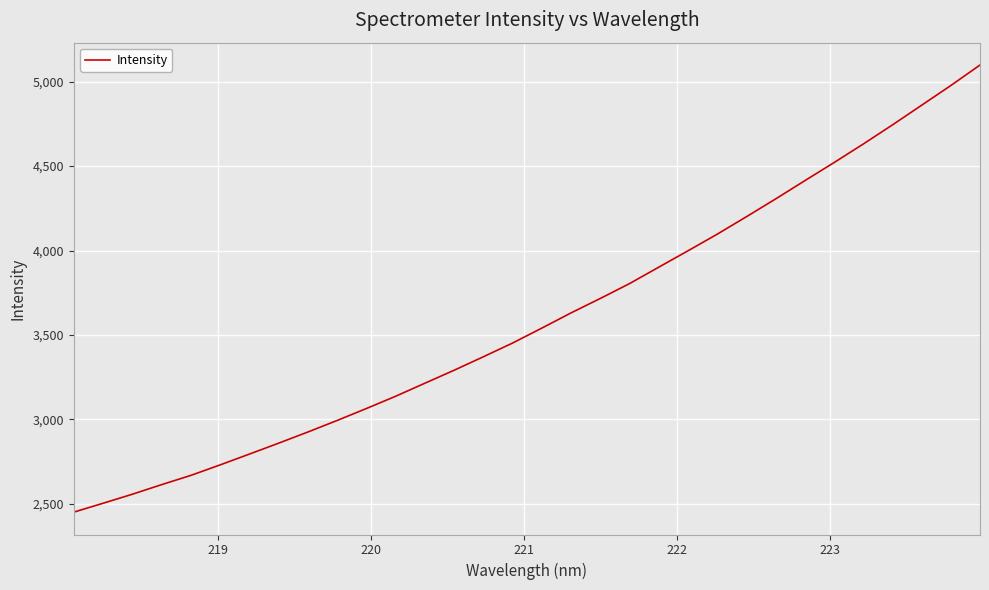

What is the greatest value displayed?

5099.1